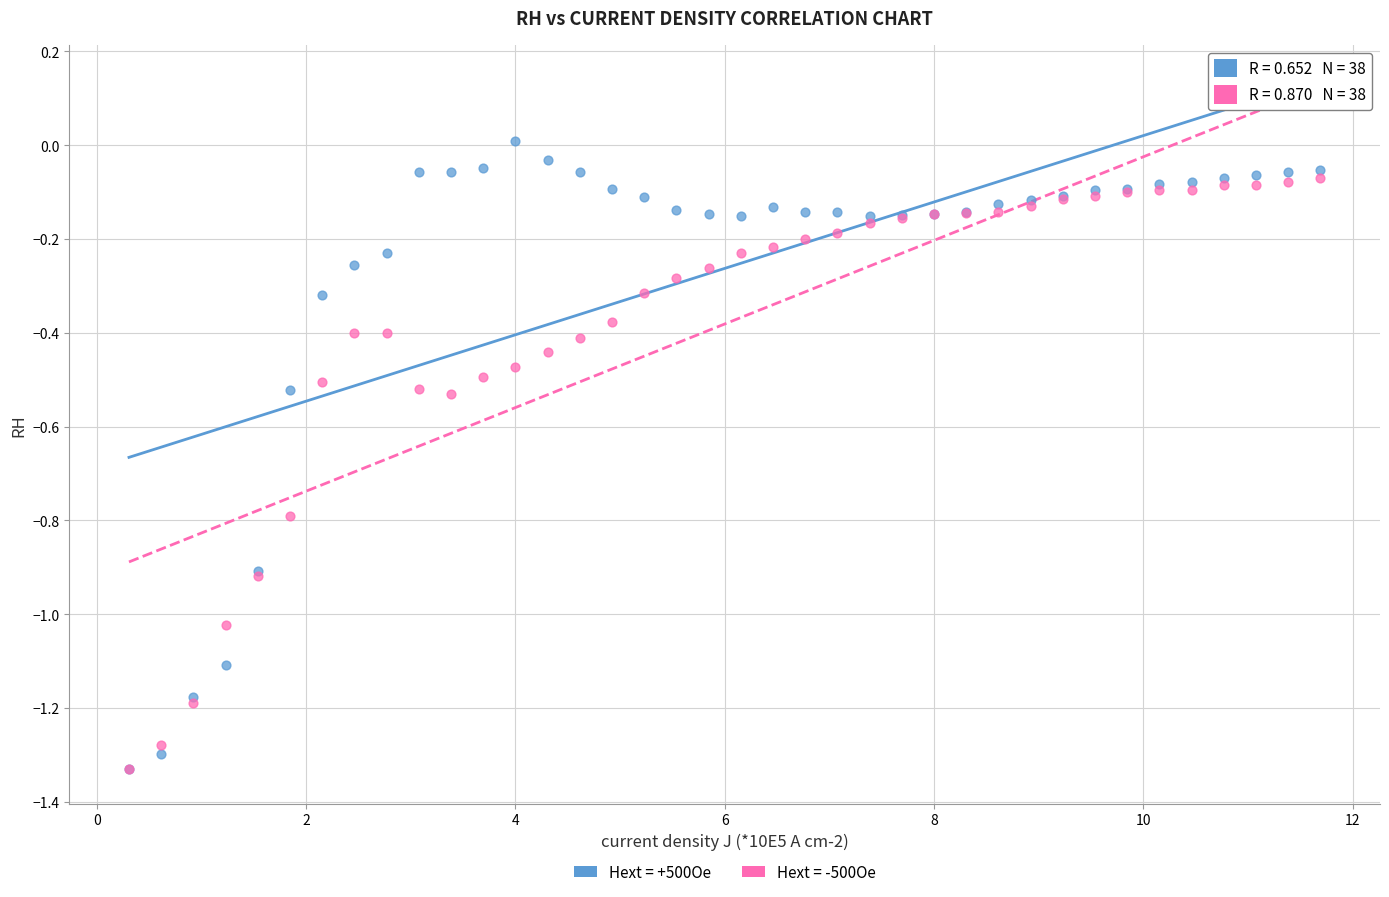

Which series contains the highest Y value?

Hext = +500Oe